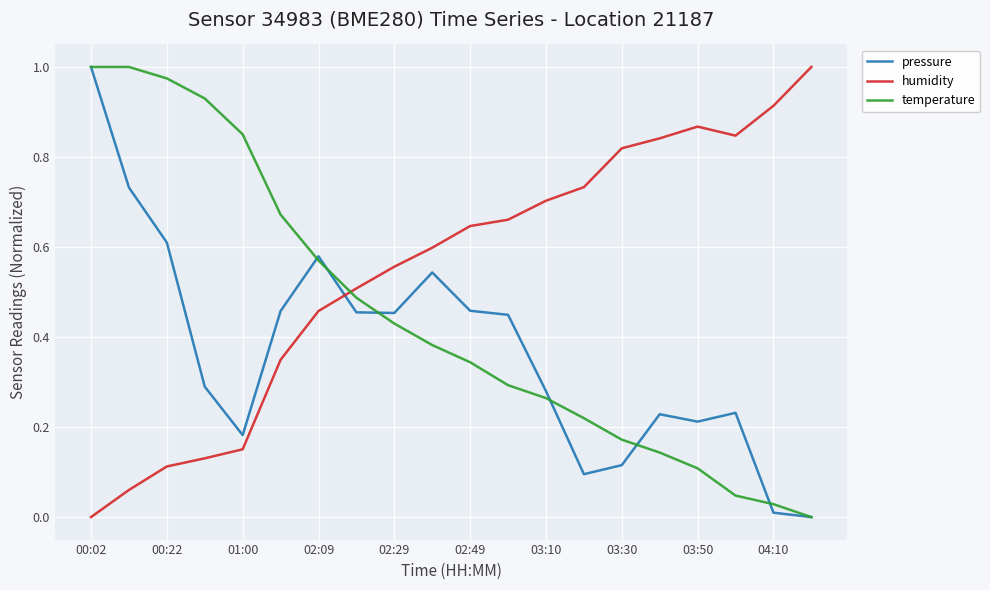

Which series ends up on top after the final intersection of humidity and pressure?

humidity